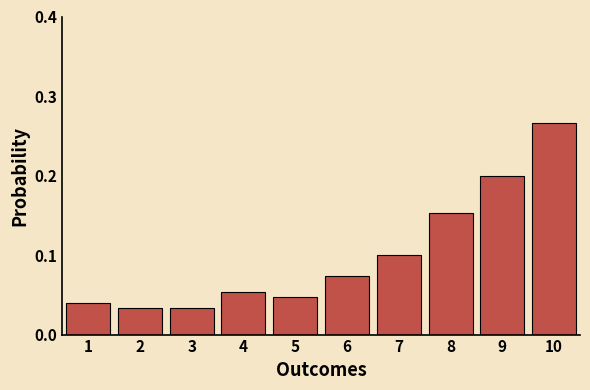

How many values are between 0 and 1?

10